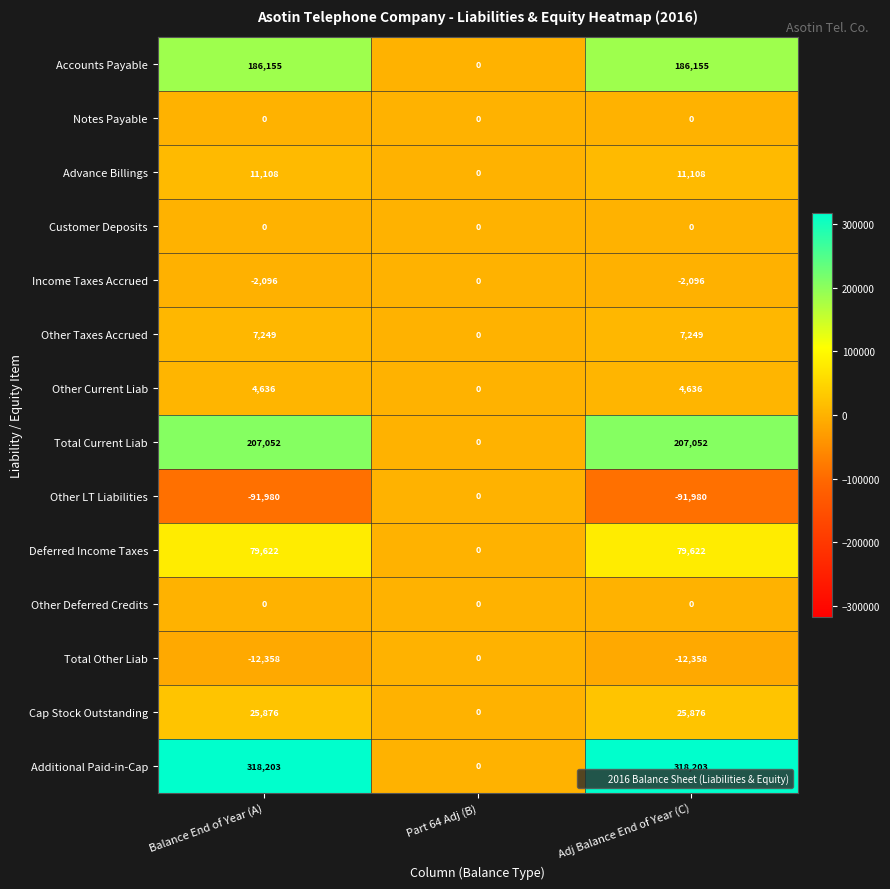

The Other LT Liabilities series shows 60241 at Part 64 Adj (B). True or false?

False